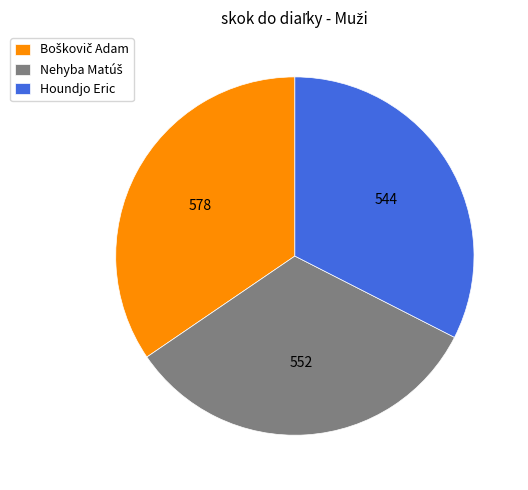

Is Houndjo Eric the majority of the pie?

No